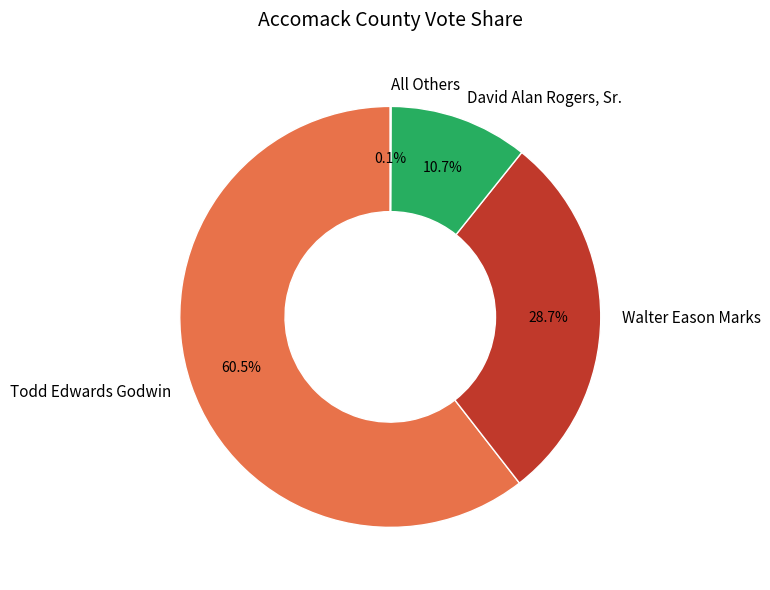

Is it true that David Alan Rogers, Sr. is 11% of the pie?

True